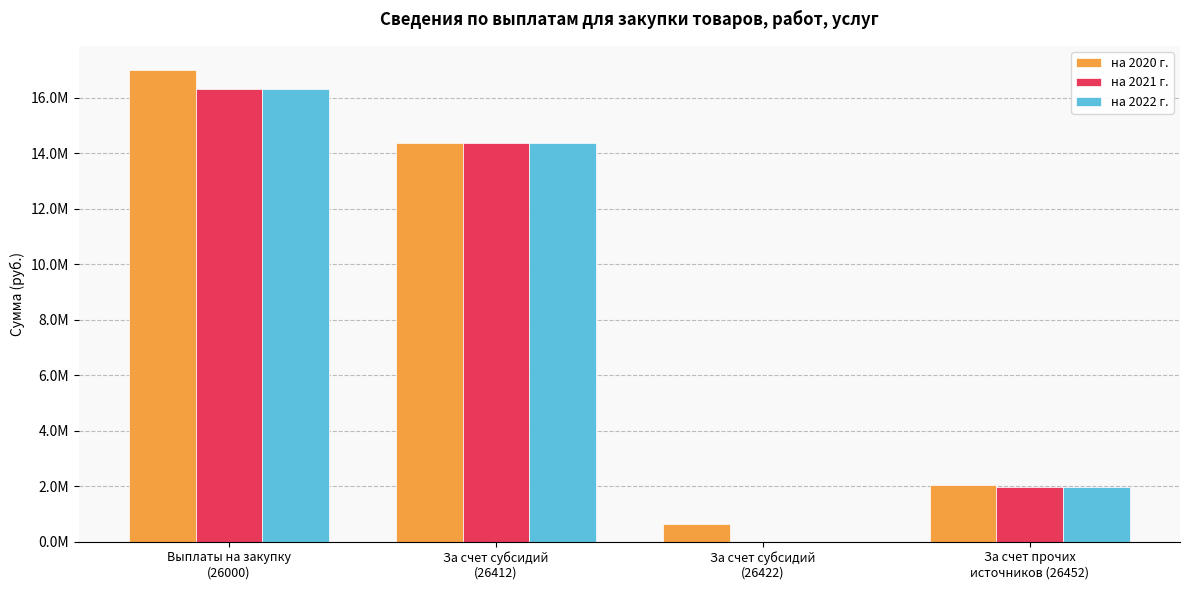

Which series has the largest range (max minus min)?

на 2020 г.